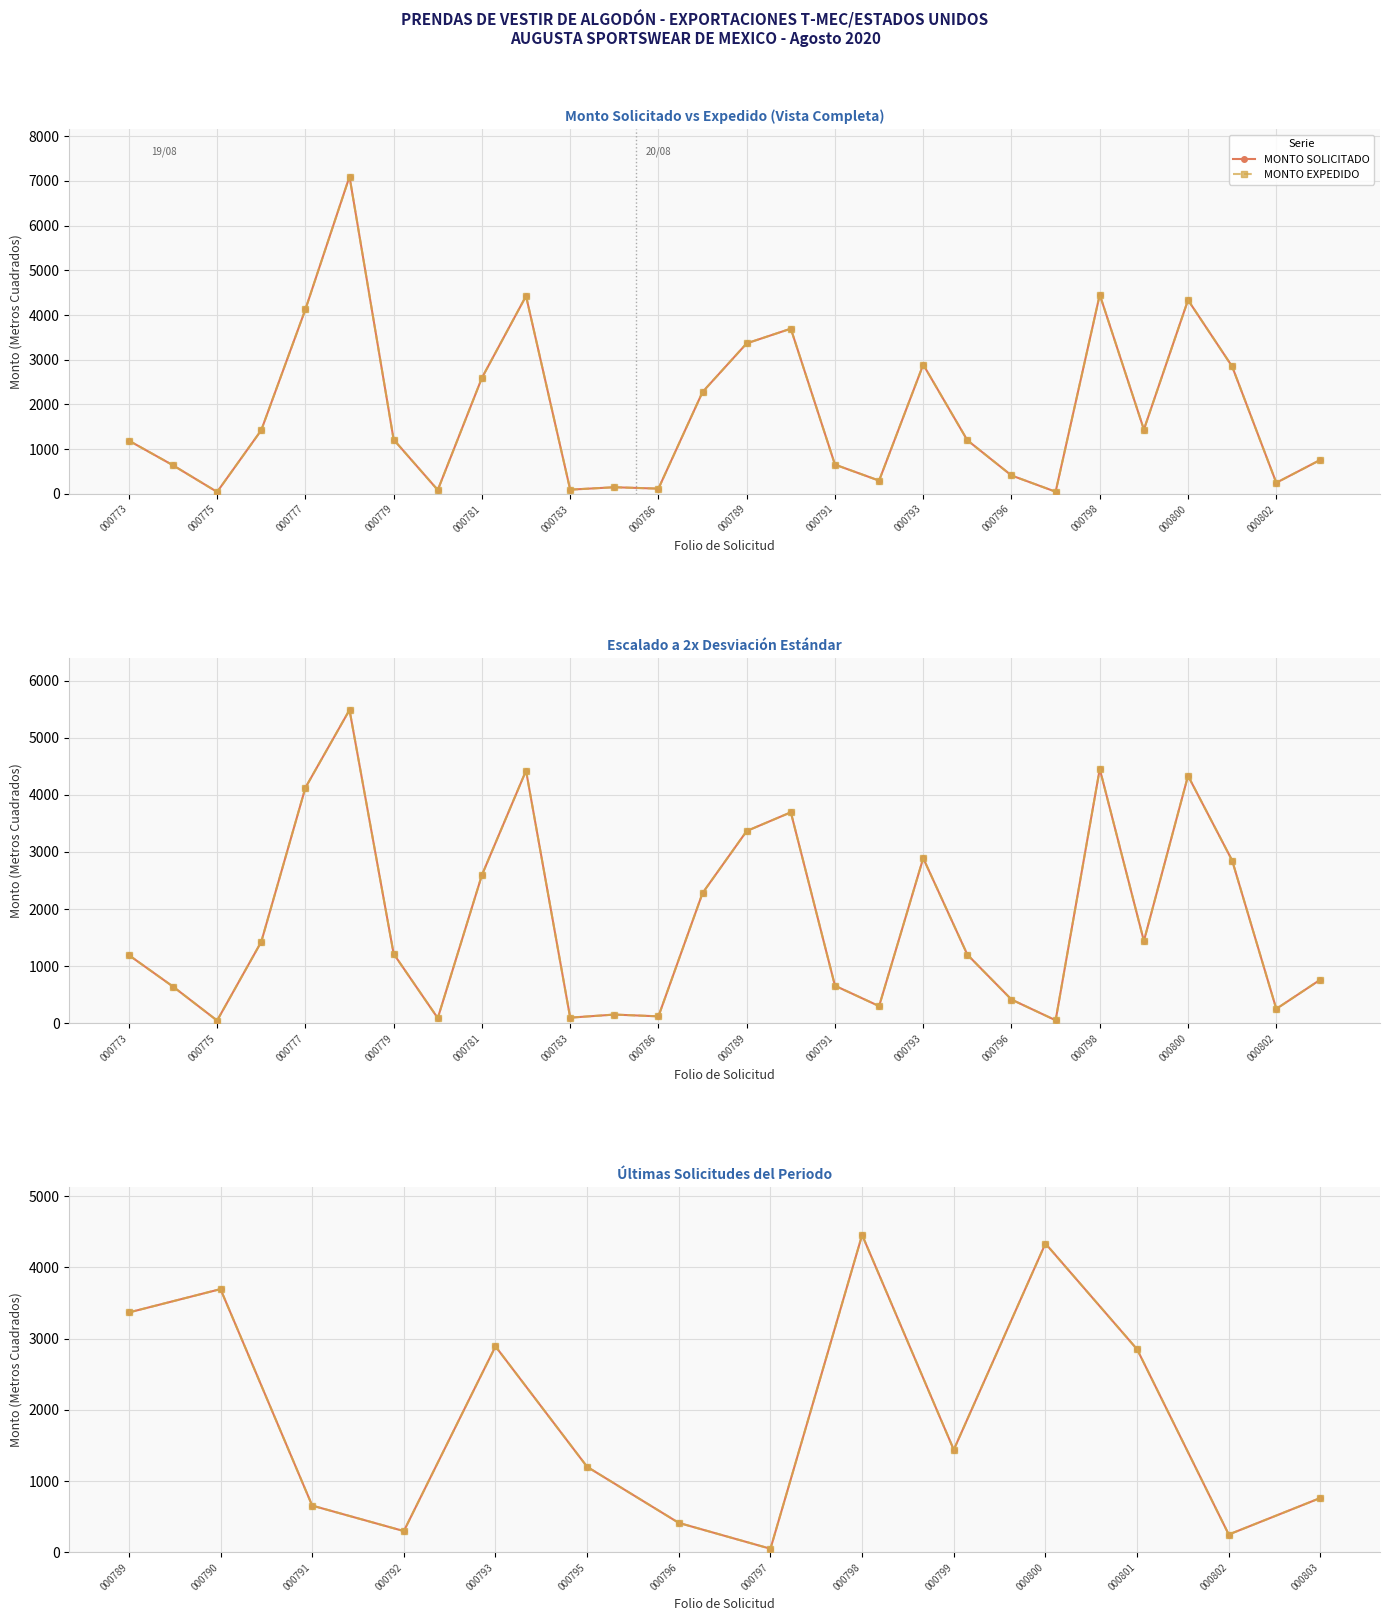

Count the number of data series in this chart.

2